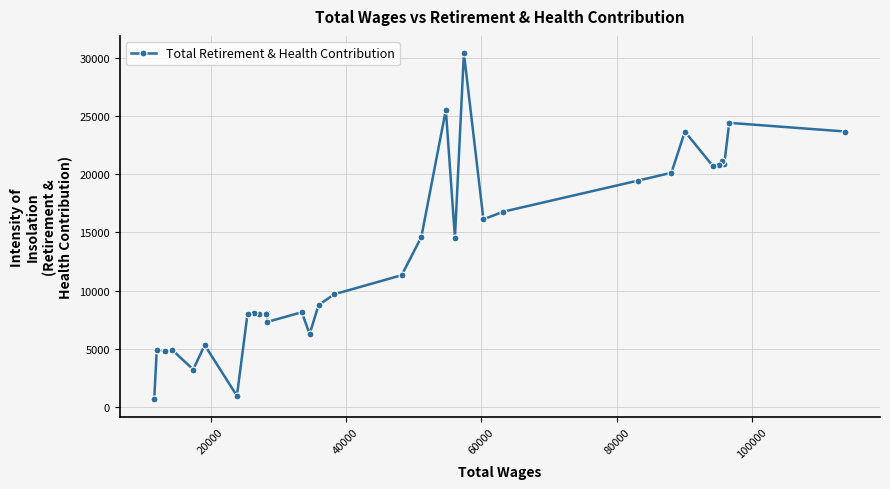

What is the difference between the maximum and minimum values?

29715